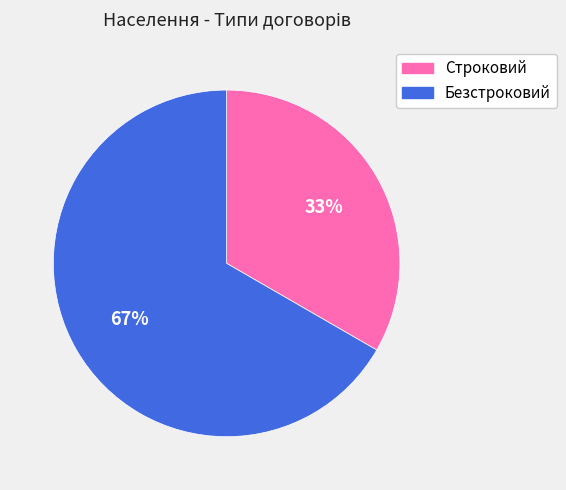

To the nearest percent, what percentage of the pie is Строковий?

33%